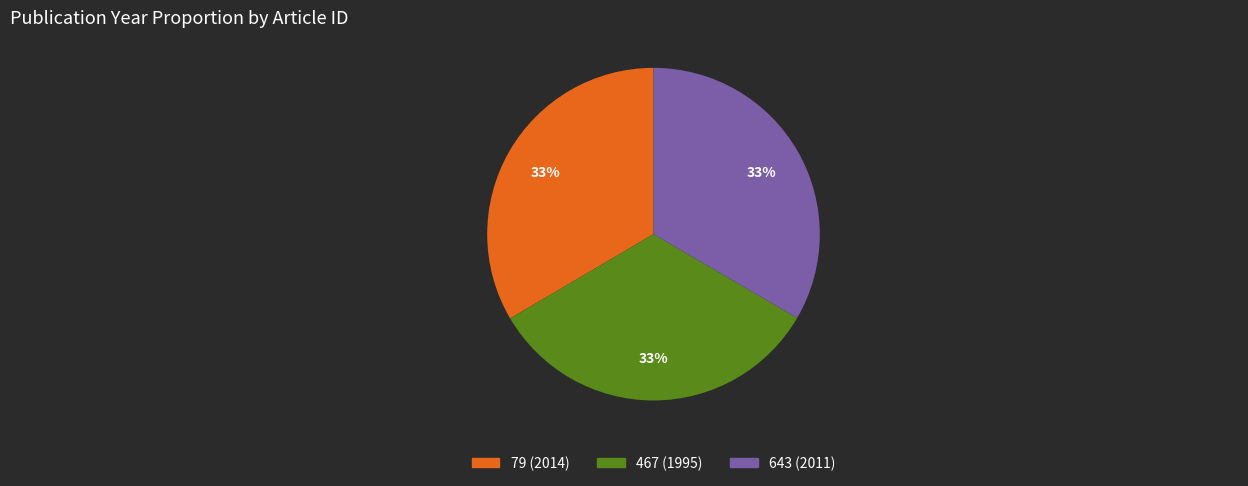

Do 467 (1995) and 79 (2014) together represent more than half of the pie?

Yes